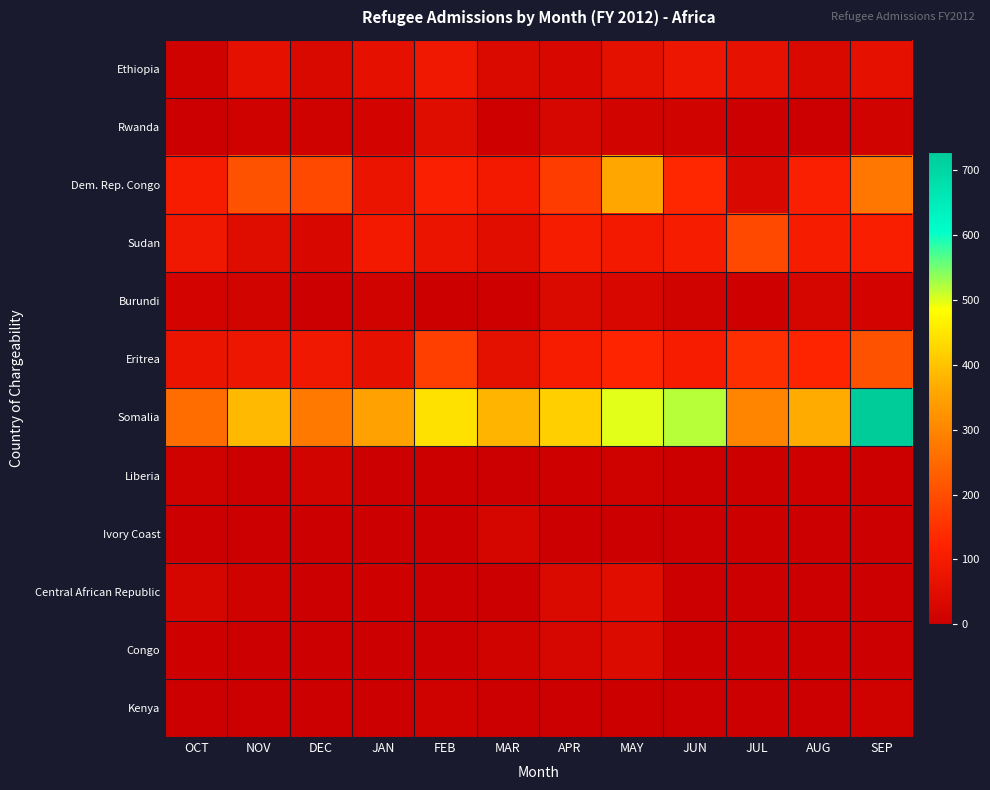

What is the difference between the highest and lowest values at MAY?

499